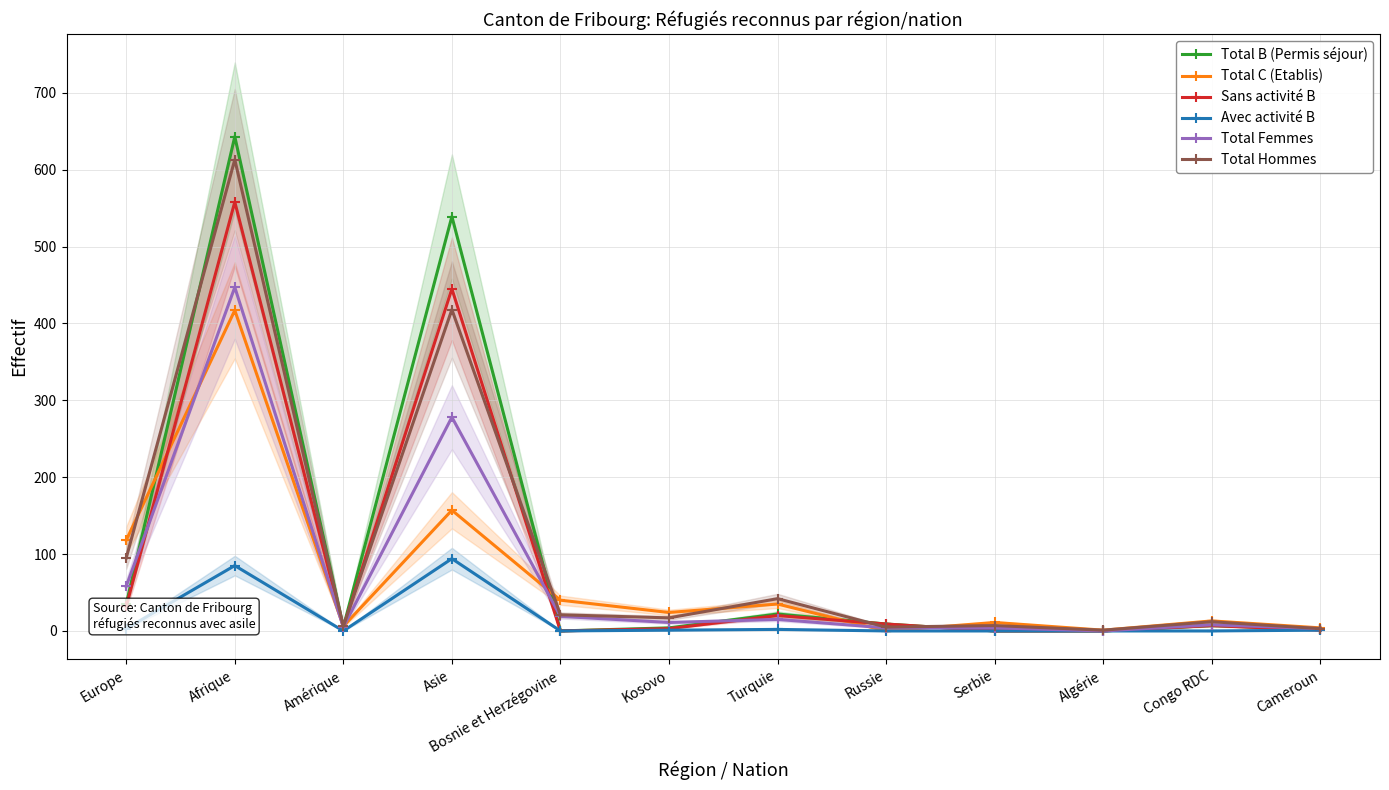

Reading right to left, list all the values displayed in this chart.

Total B (Permis séjour): Cameroun=2	Congo RDC=7	Algérie=0	Serbie=0	Russie=9	Turquie=22	Kosovo=4	Bosnie et Herzégovine=0	Asie=539	Amérique=5	Afrique=643	Europe=35
Total C (Etablis): Cameroun=4	Congo RDC=13	Algérie=1	Serbie=11	Russie=0	Turquie=35	Kosovo=24	Bosnie et Herzégovine=40	Asie=157	Amérique=6	Afrique=417	Europe=118
Sans activité B: Cameroun=1	Congo RDC=7	Algérie=0	Serbie=0	Russie=9	Turquie=20	Kosovo=3	Bosnie et Herzégovine=0	Asie=445	Amérique=5	Afrique=558	Europe=32
Avec activité B: Cameroun=1	Congo RDC=0	Algérie=0	Serbie=0	Russie=0	Turquie=2	Kosovo=1	Bosnie et Herzégovine=0	Asie=94	Amérique=0	Afrique=85	Europe=3
Total Femmes: Cameroun=3	Congo RDC=8	Algérie=0	Serbie=4	Russie=4	Turquie=15	Kosovo=11	Bosnie et Herzégovine=19	Asie=278	Amérique=5	Afrique=447	Europe=58
Total Hommes: Cameroun=3	Congo RDC=12	Algérie=1	Serbie=7	Russie=5	Turquie=42	Kosovo=17	Bosnie et Herzégovine=21	Asie=418	Amérique=6	Afrique=613	Europe=95